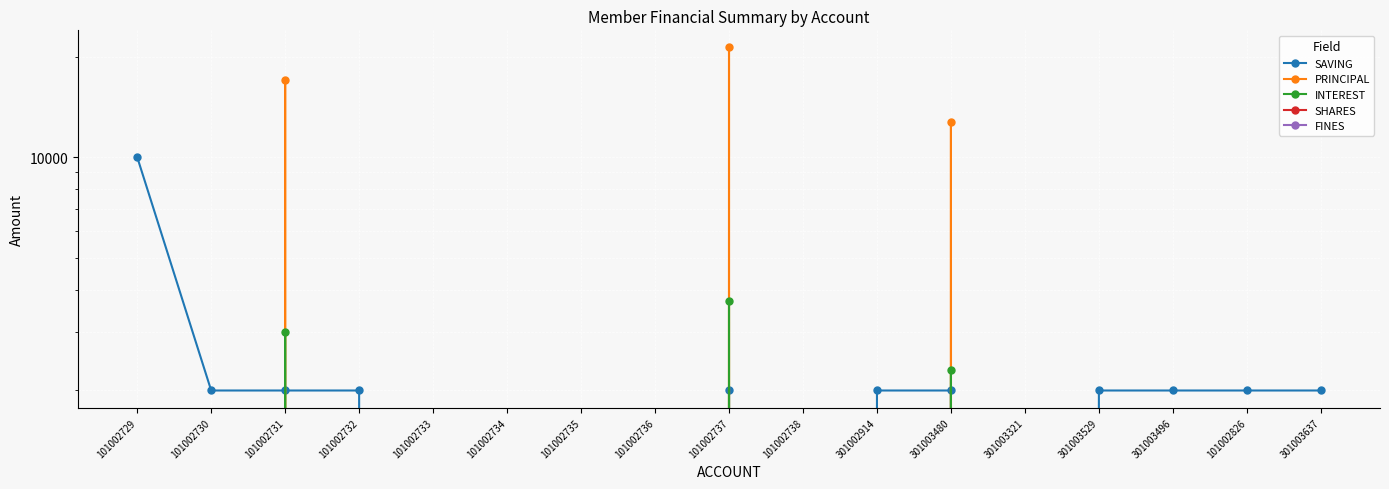

How many lines are shown in the chart?

5